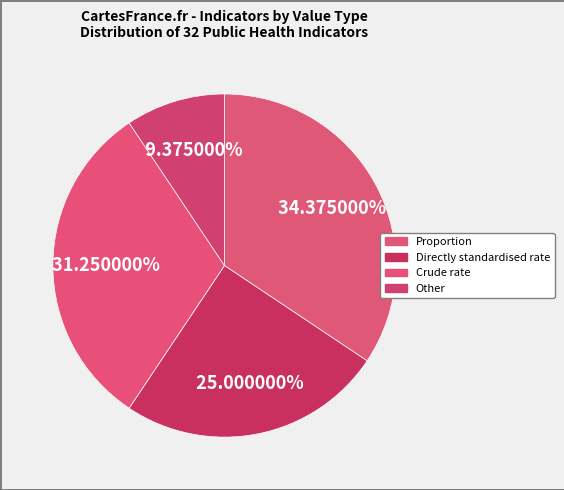

Count the number of slices in the pie.

4